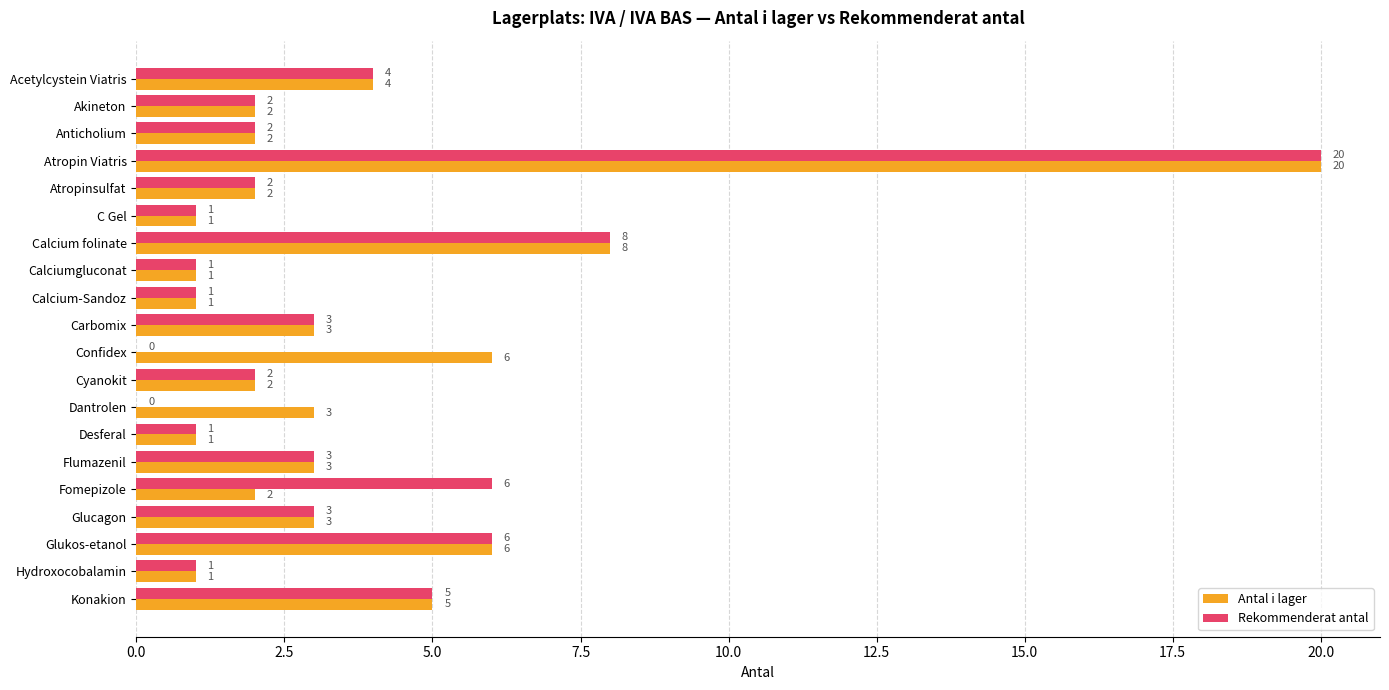

What is the sum of all Rekommenderat antal values?

71